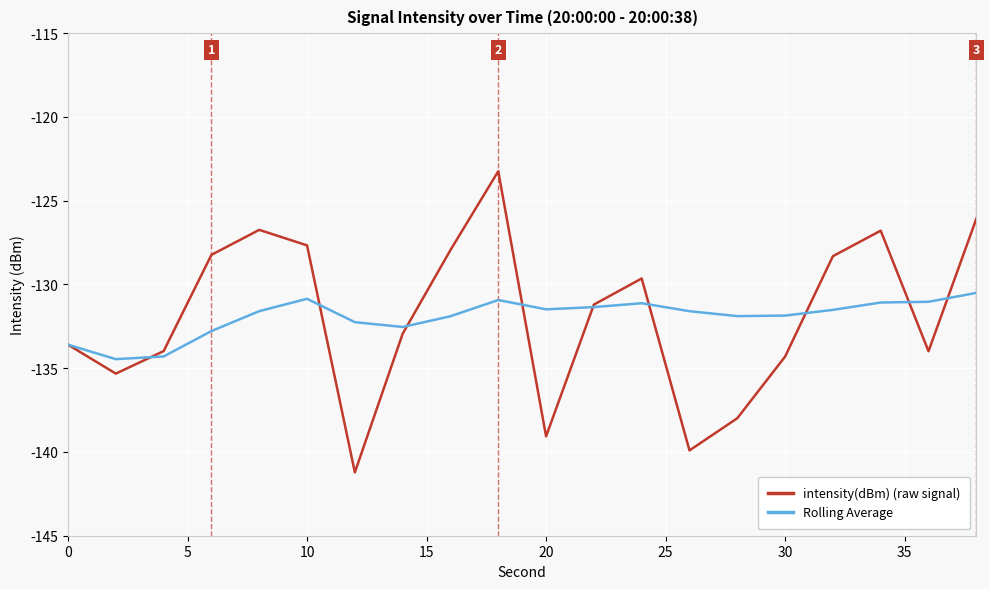

What is the maximum value for Rolling Average?

-130.5